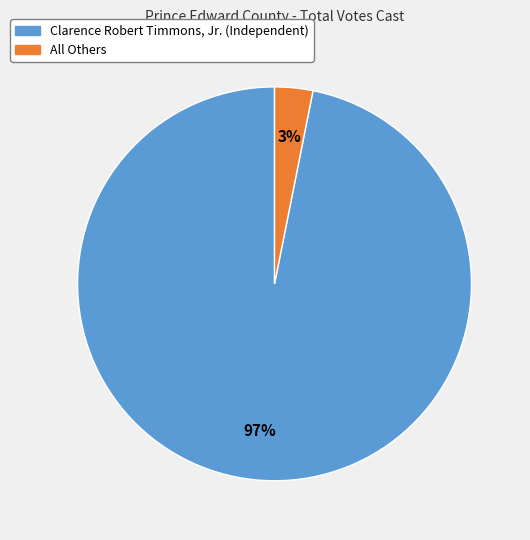

How many segments does this pie chart have?

2